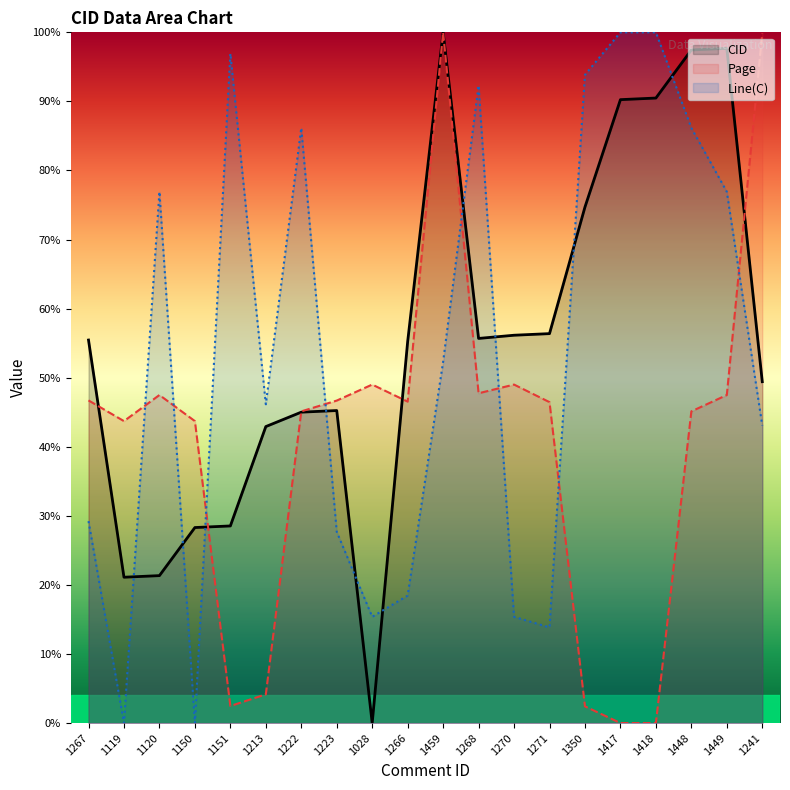

Does the chart display data point markers on the line(s)?

No